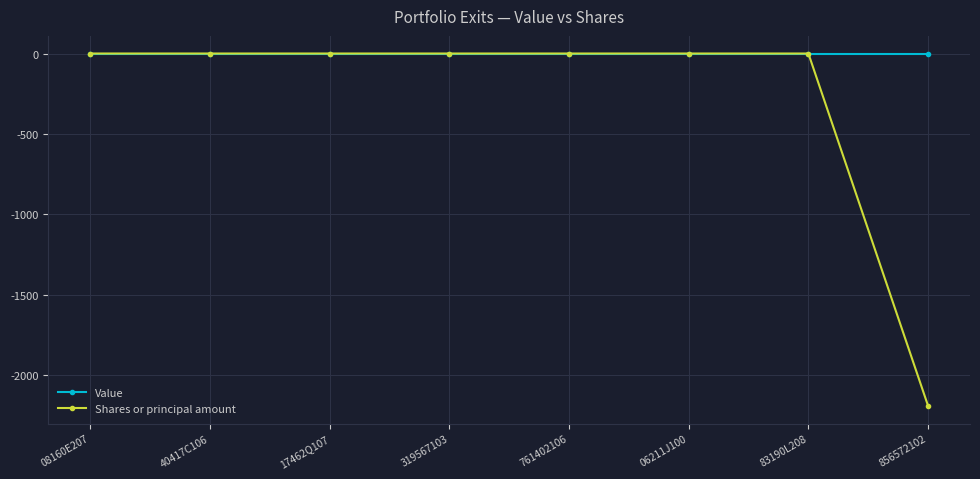

Is it true that Shares or principal amount equals 0 at 83190L208?

True